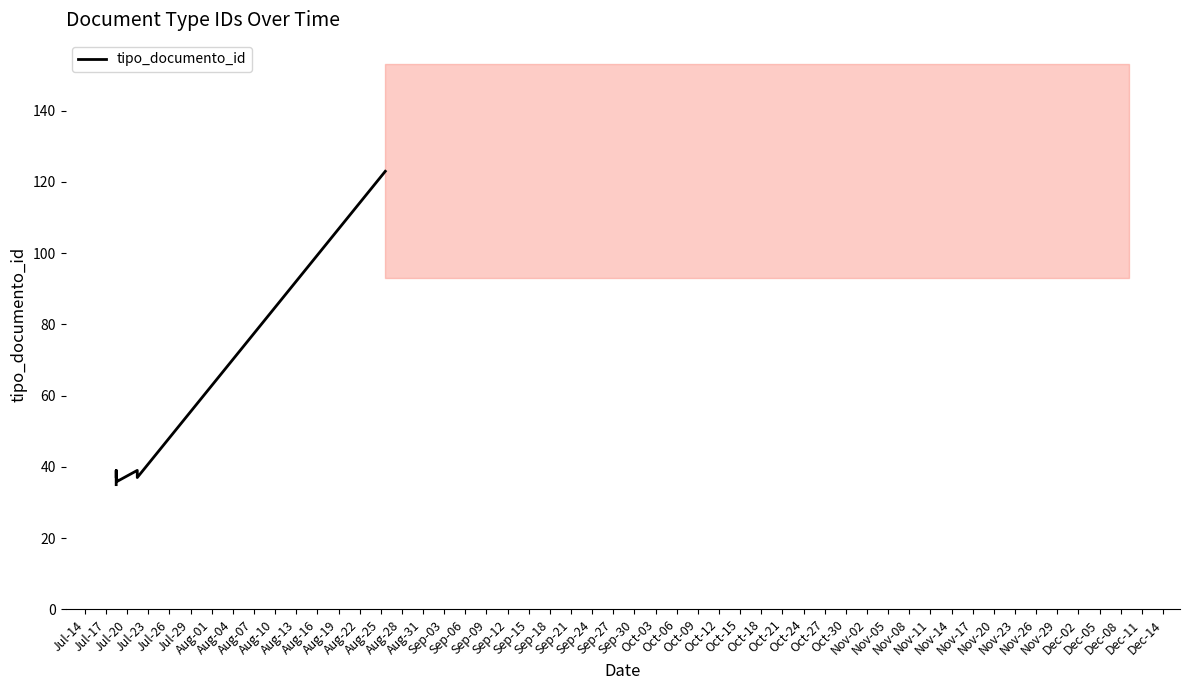

What is the value of the 3rd point from the left?

39